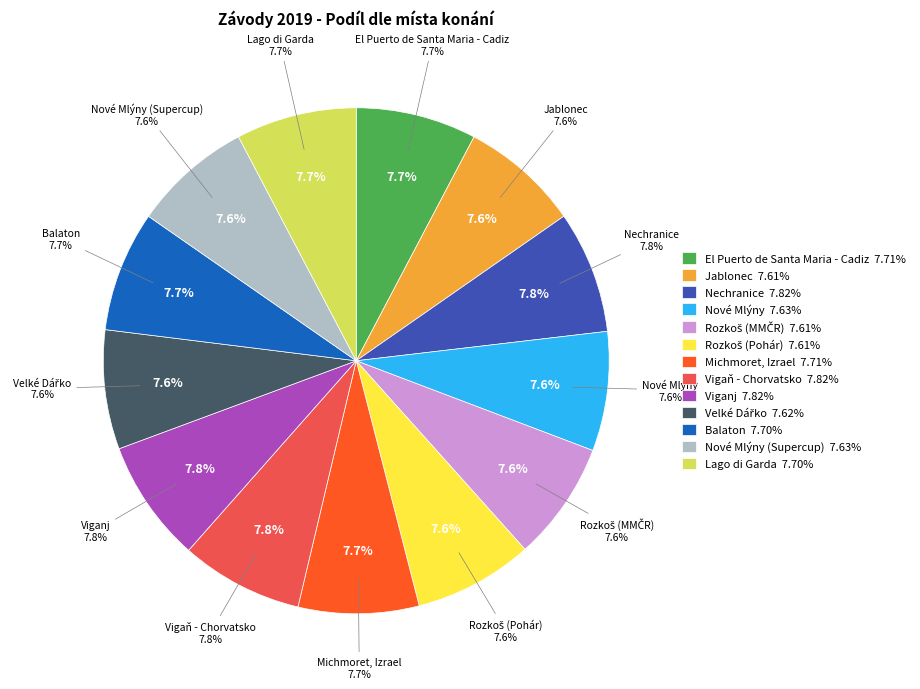

How many slices are in this pie chart?

13